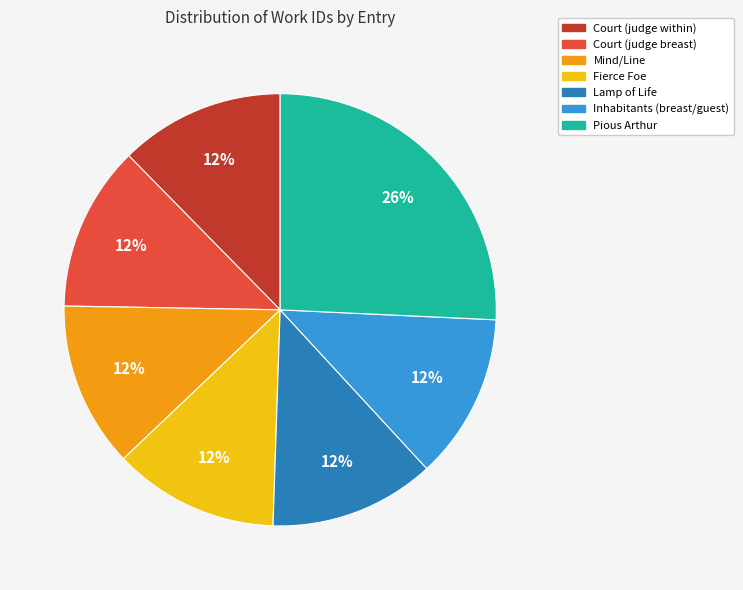

Is the sum of Pious Arthur and Court (judge within) greater than half?

No